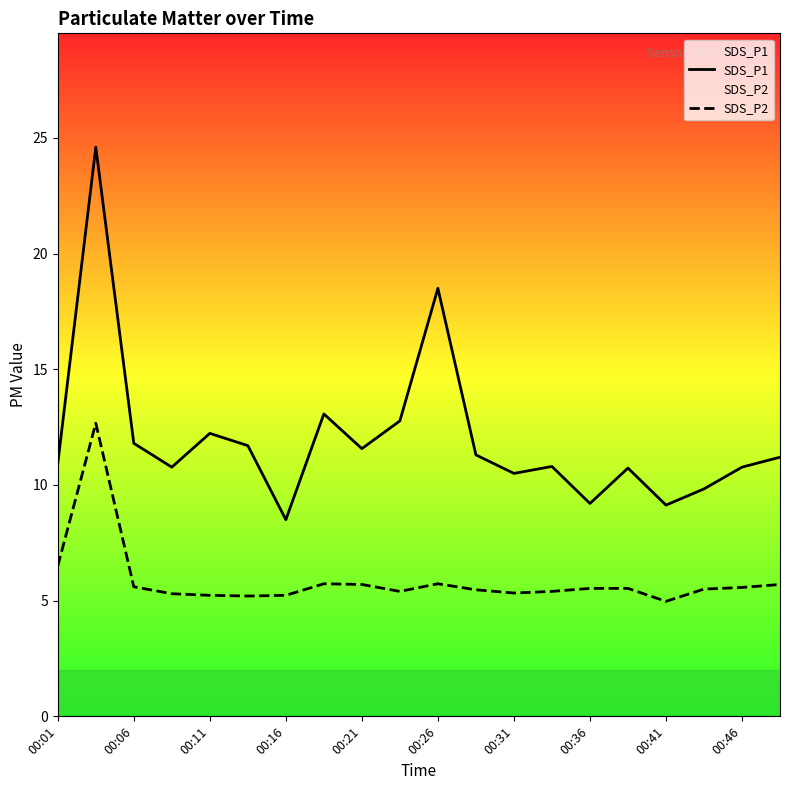

How many data points does each series have?

20